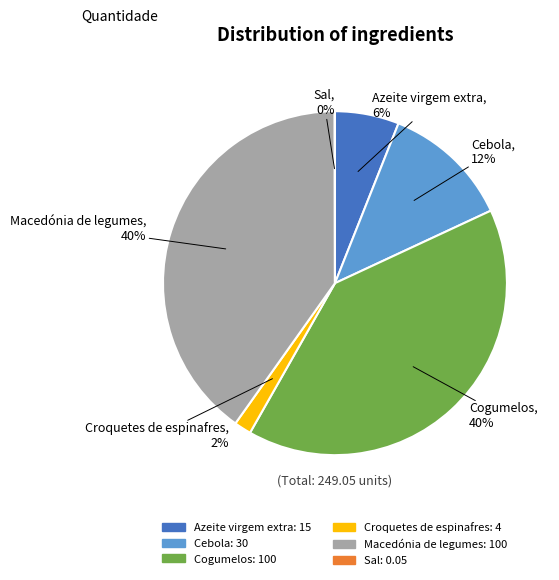

To the nearest percent, what is the average slice percentage?

17%